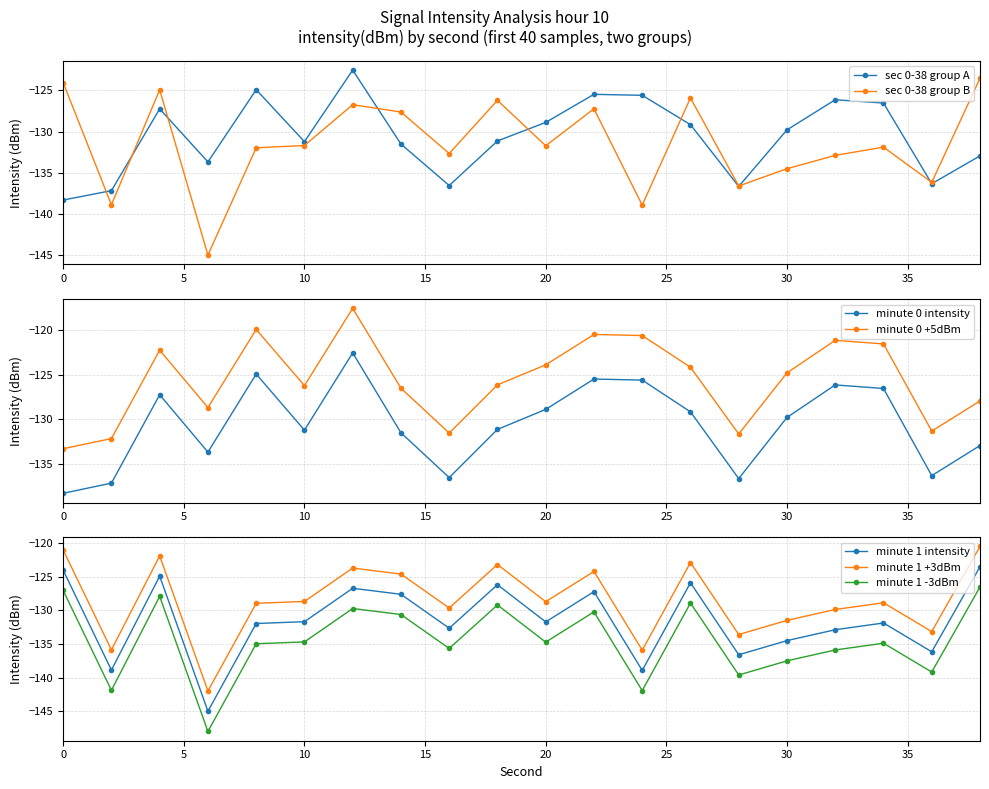

True or false: sec 0-38 group B has more than 2 interior local peaks.

True